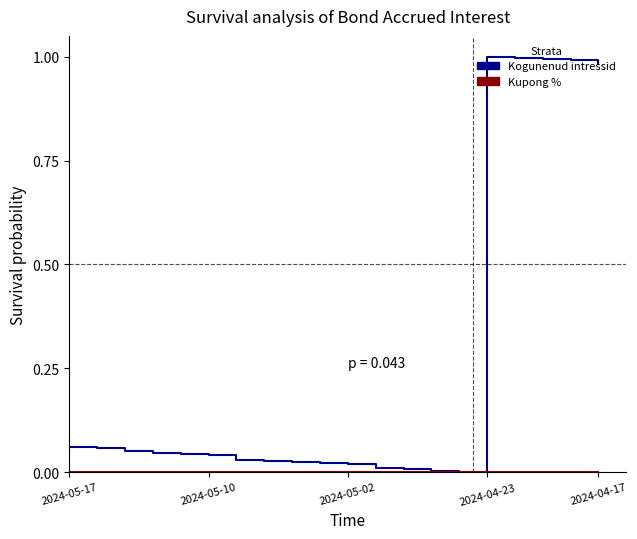

Which series has the largest total across all categories?

Kogunenud intressid